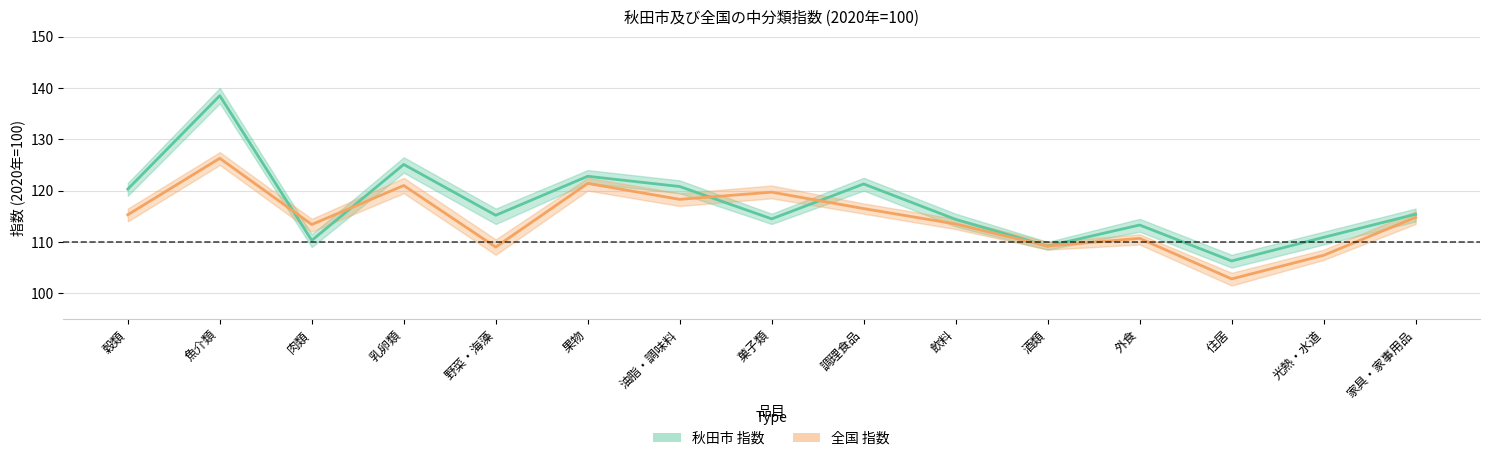

What position from the left is 住居?

13